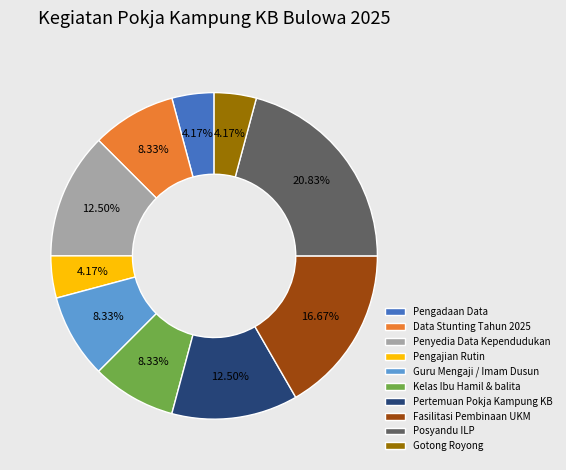

To the nearest percent, what is the difference between the largest and smallest slice percentages?

17%